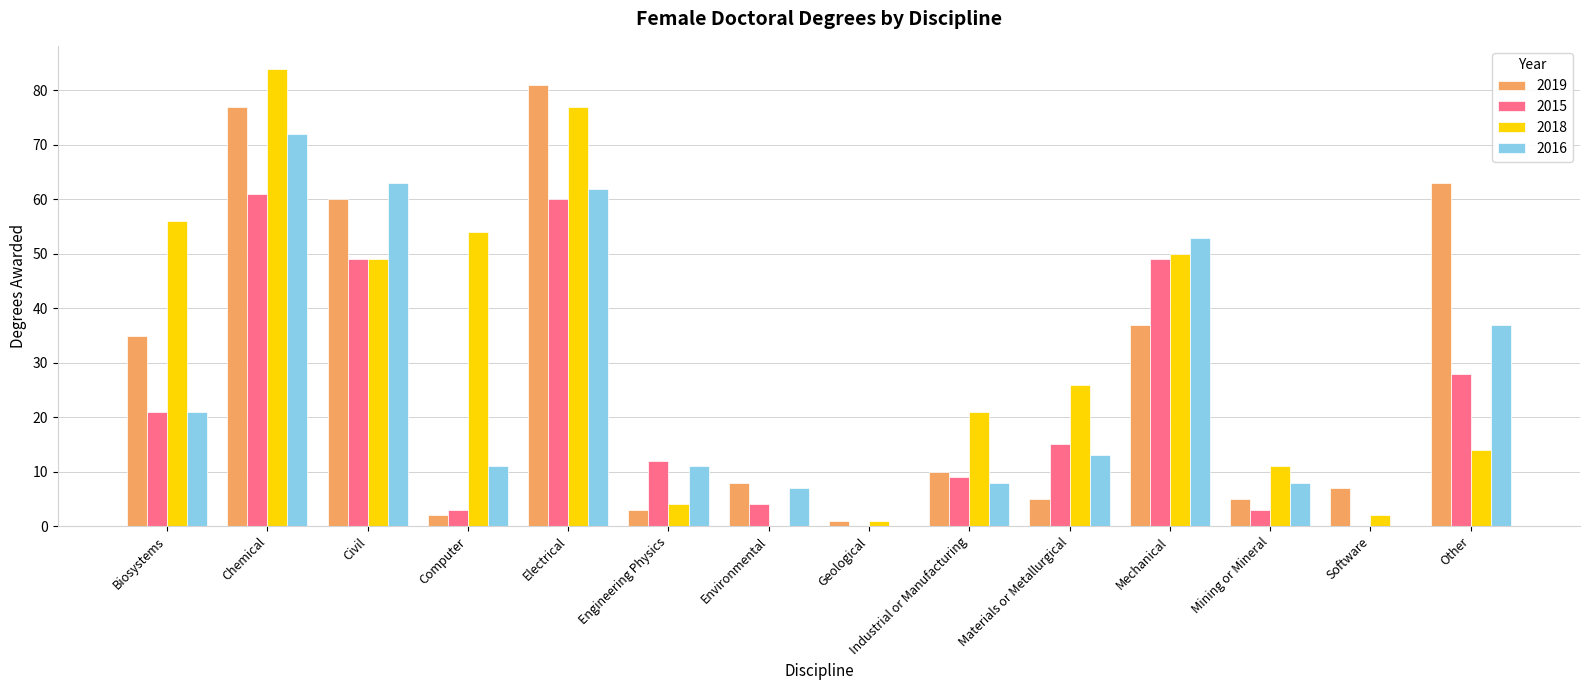

Which category has the highest value in the 2016 series?

Chemical